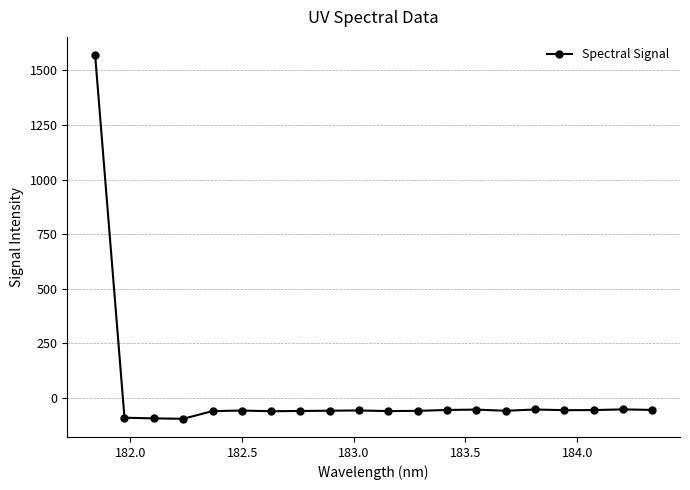

What is the value of the 19th point from the left?

-53.2